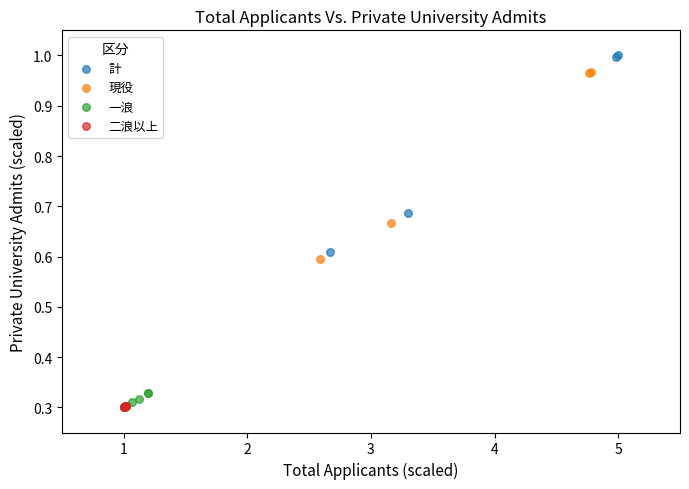

Which series has the widest spread of Y values?

計